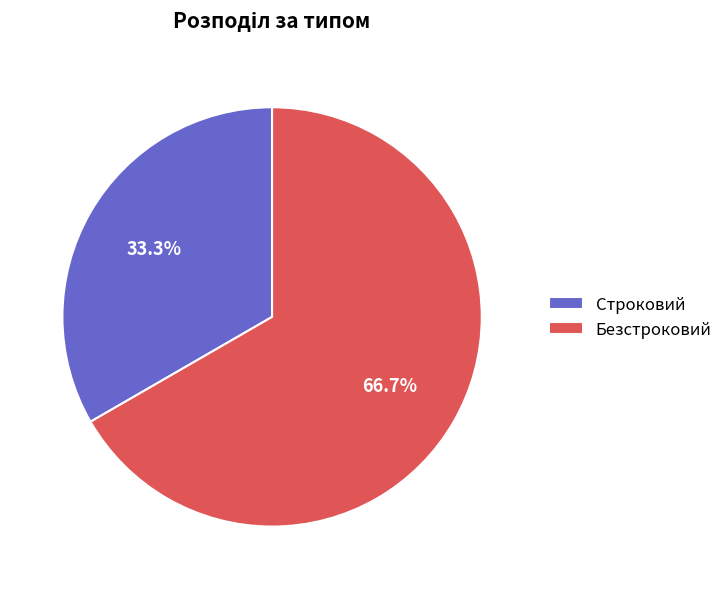

What percentage do Строковий and Безстроковий together represent?

100.0%